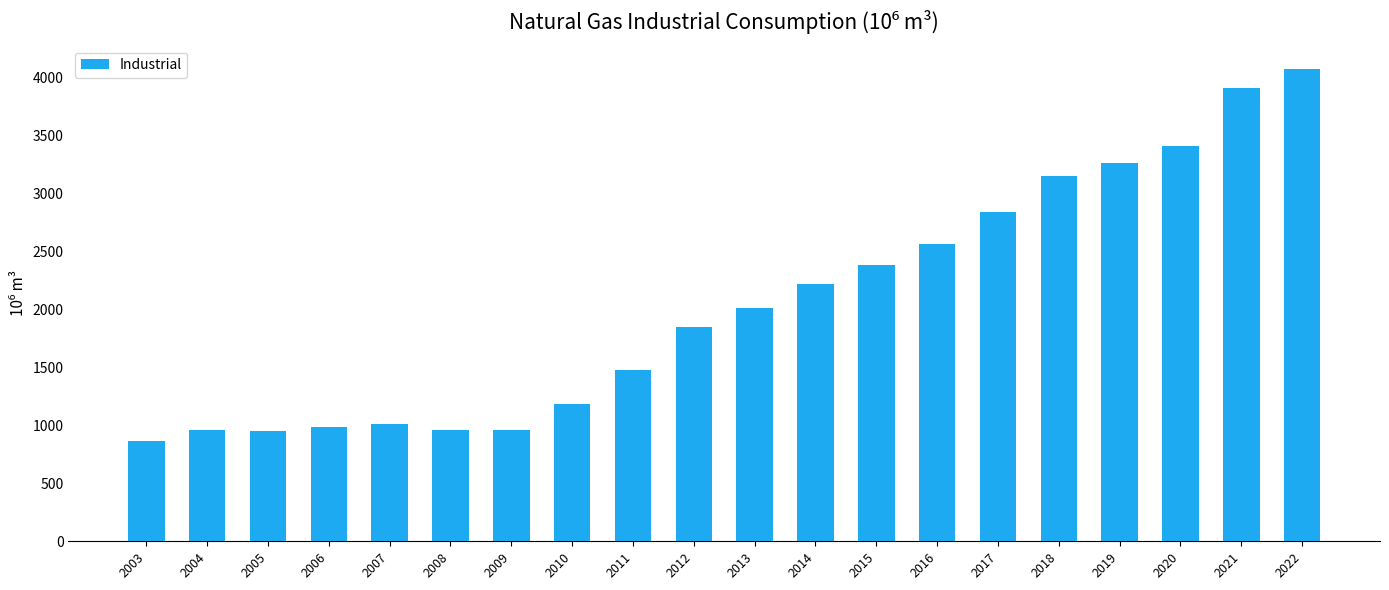

True or false: the data shows 3047.5 at 2012.

False